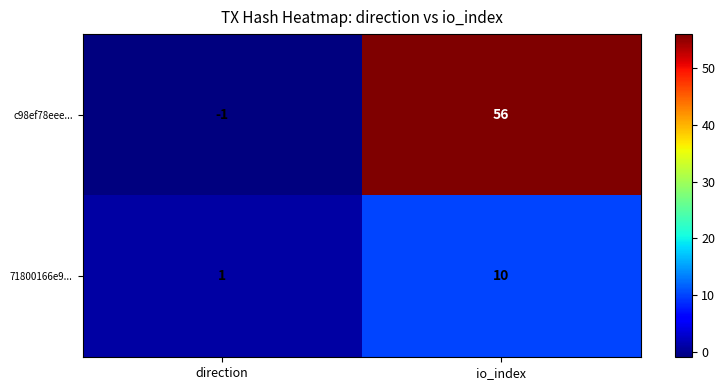

Which series changed the most between direction and io_index?

c98ef78eee...